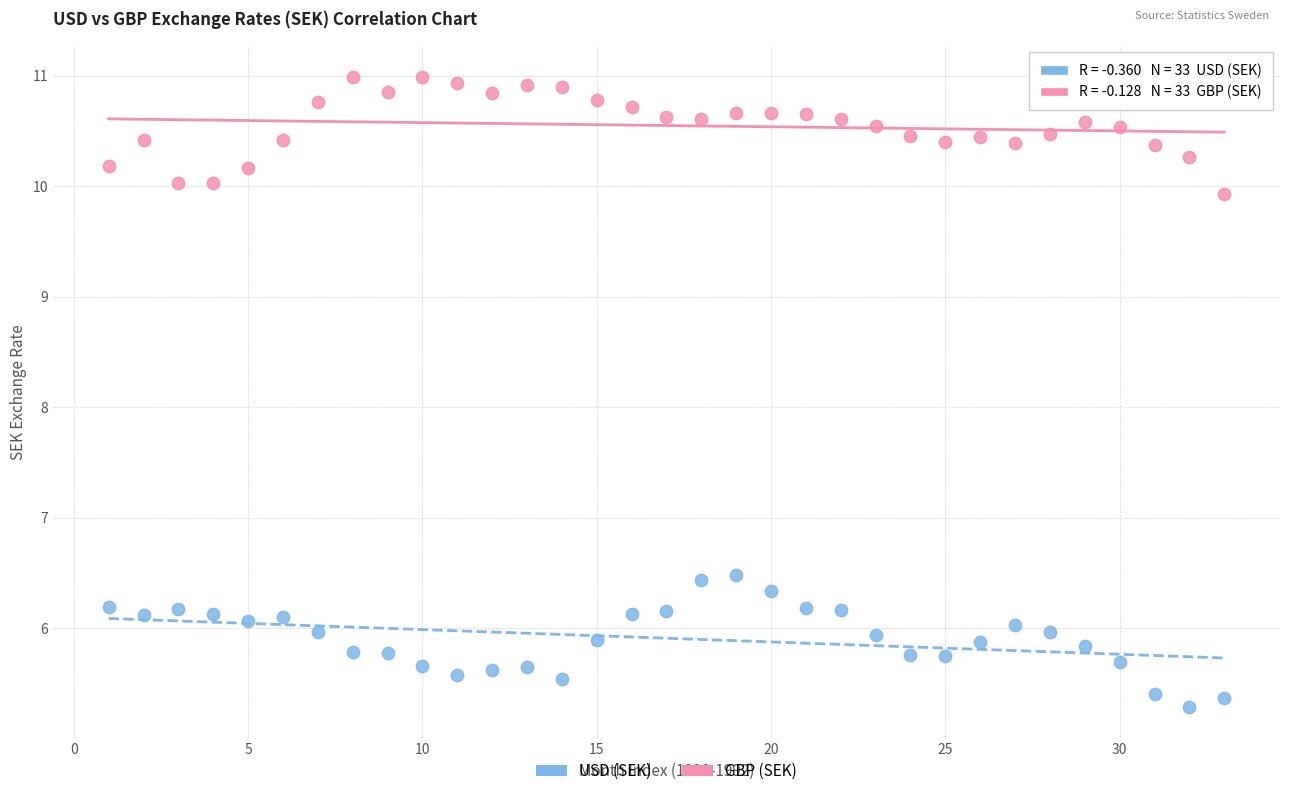

In the USD (SEK) series, what Y value is closest to 5?

5.3